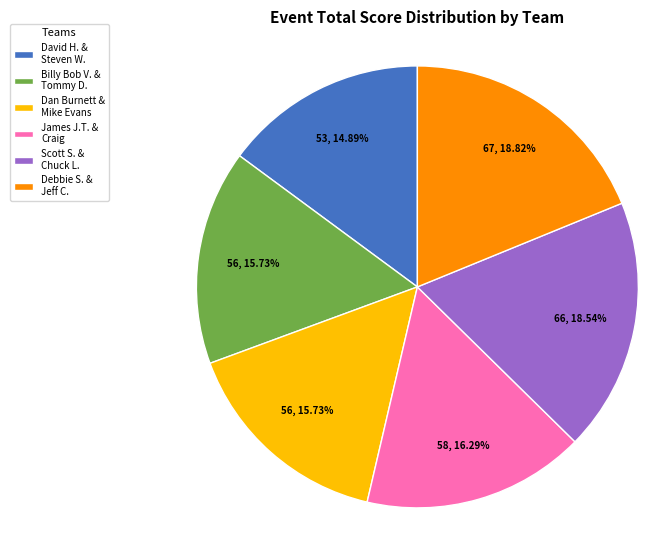

Is the sum of Debbie S. & Jeff C. and Billy Bob V. & Tommy D. greater than half?

No